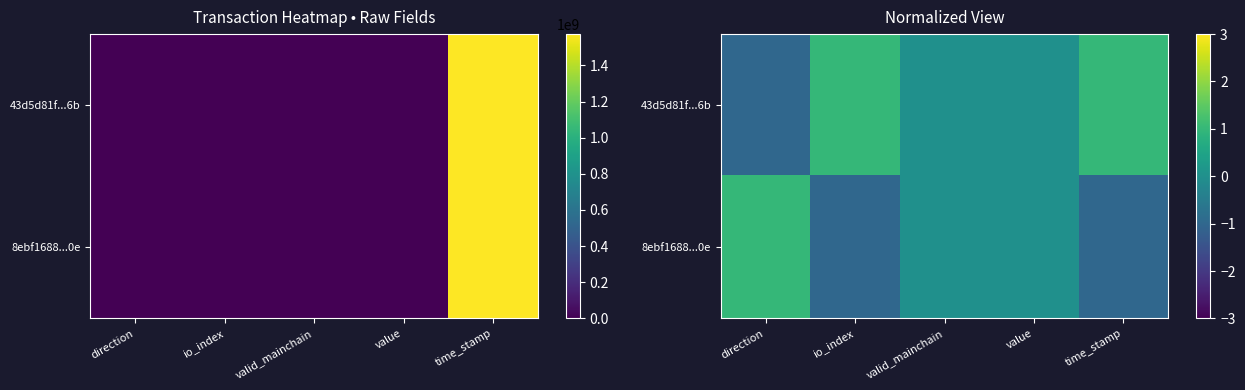

What is the maximum value shown in the chart?

1